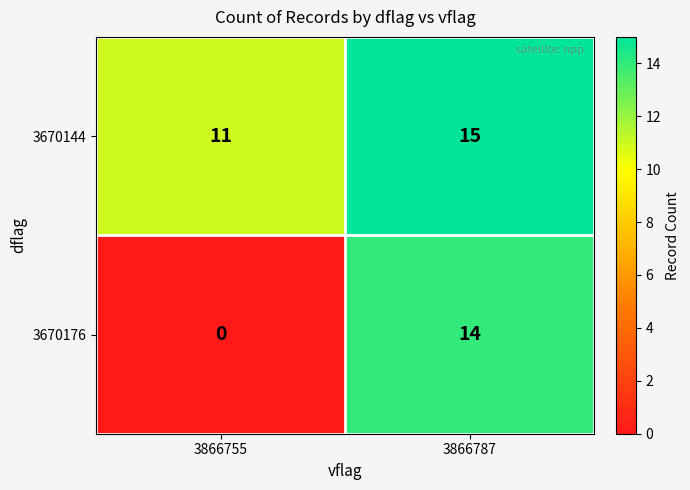

What is the spread (max minus min) of values at 3866755?

11